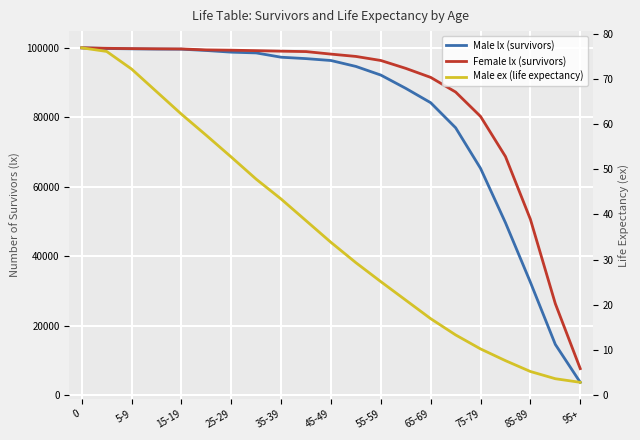

True or false: Male lx (survivors) has more than 1 interior local peaks.

False